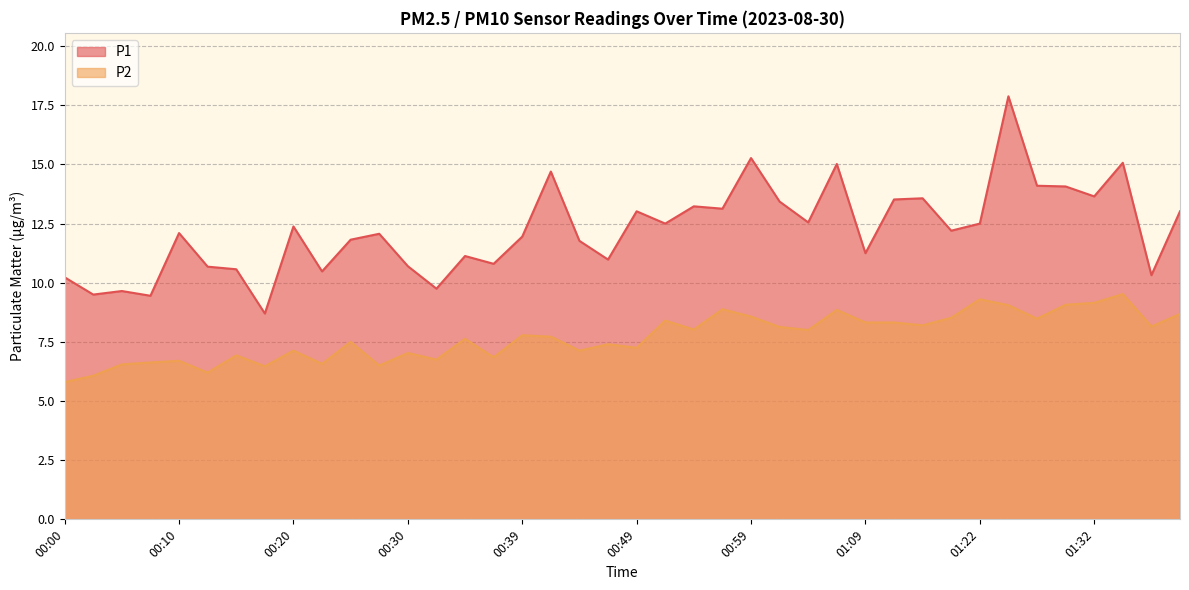

Which category has the highest value in the P1 series?

01:24